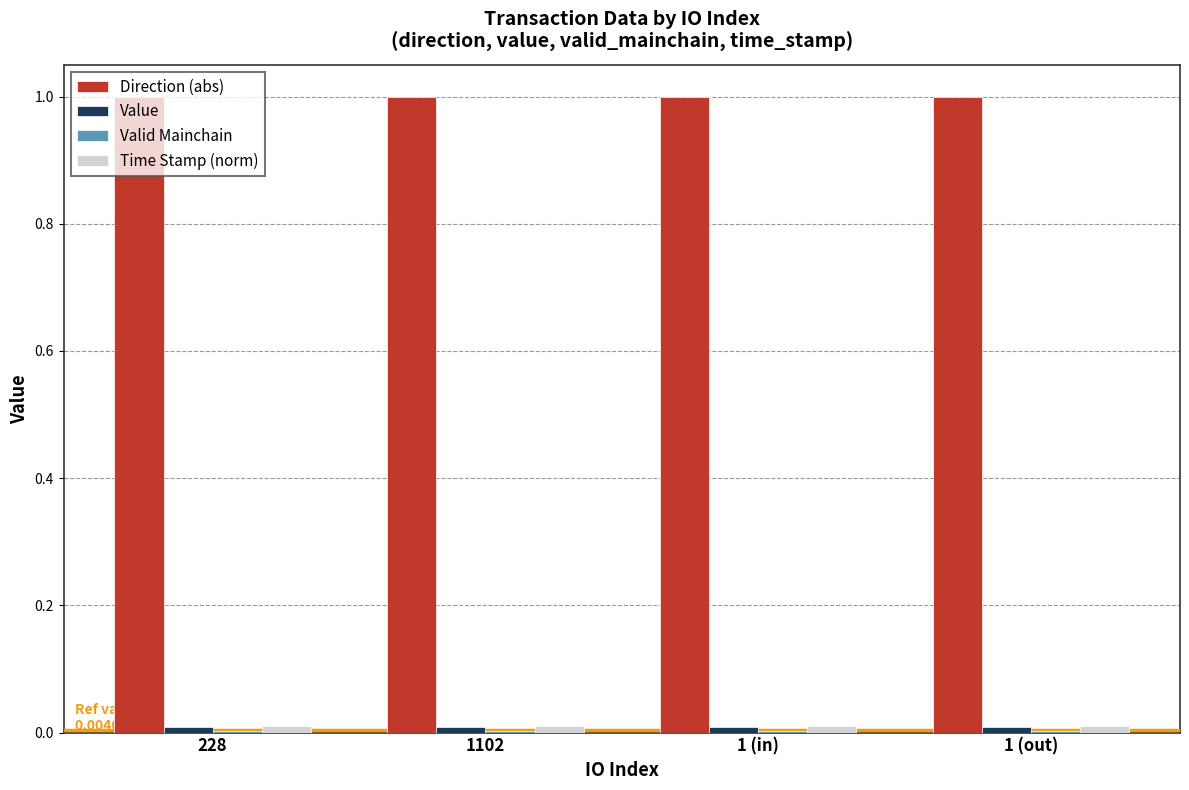

The value of Direction (abs) at 228 is 1.0. True or false?

True